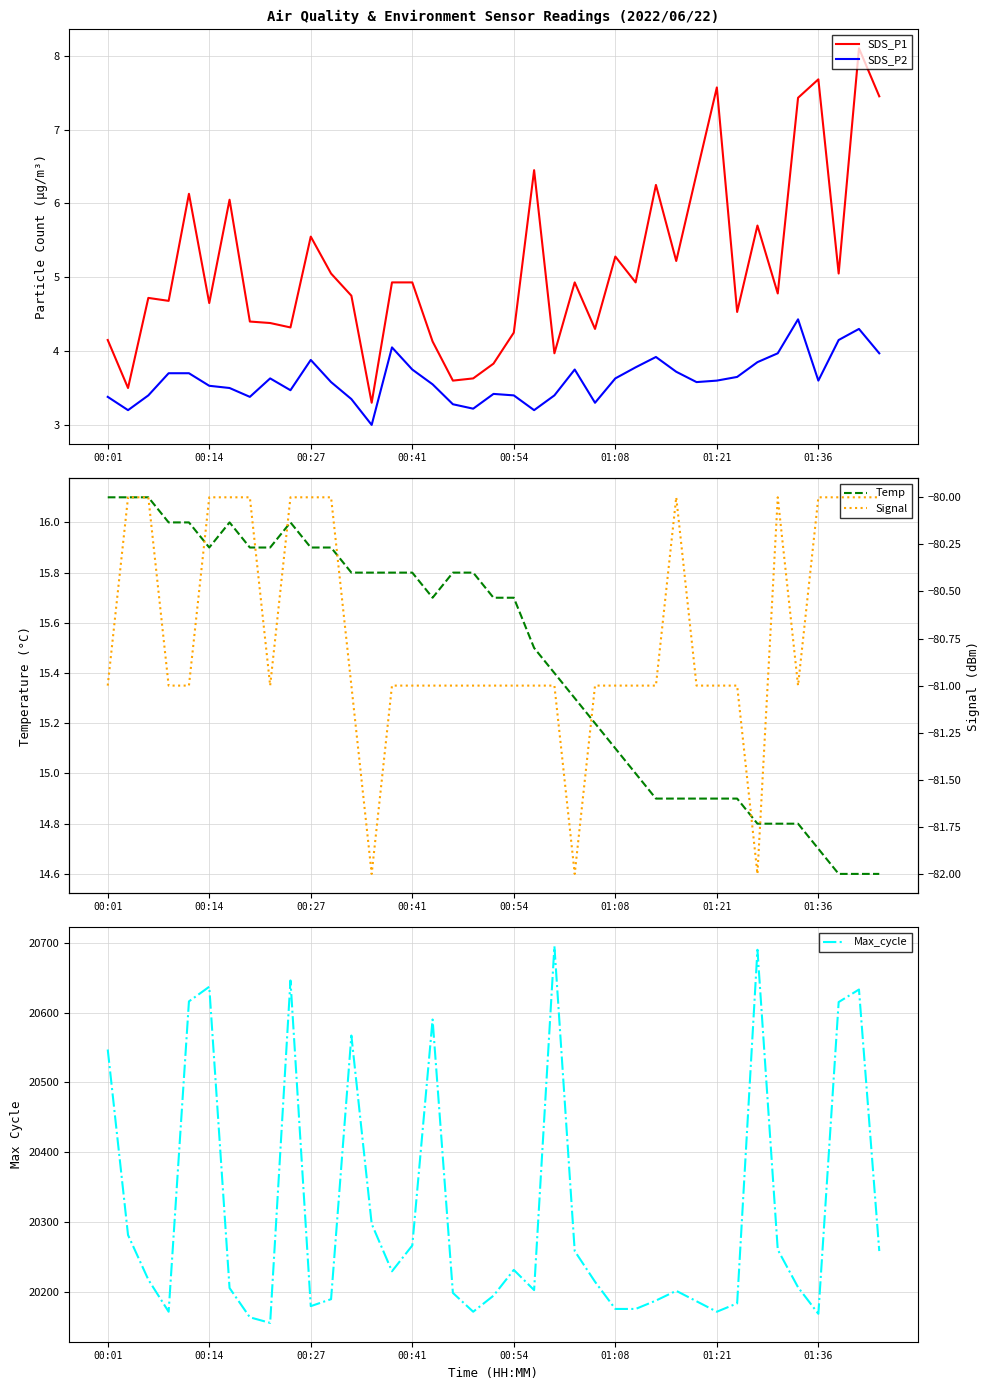

At which category is the sum across all series the highest?

22